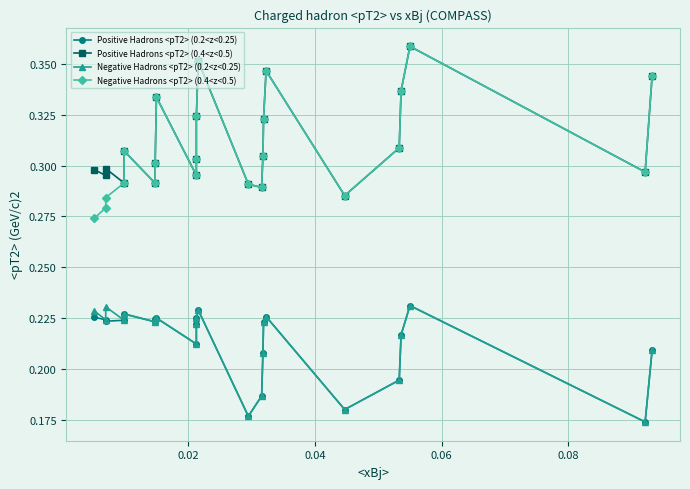

How many lines are shown in the chart?

4